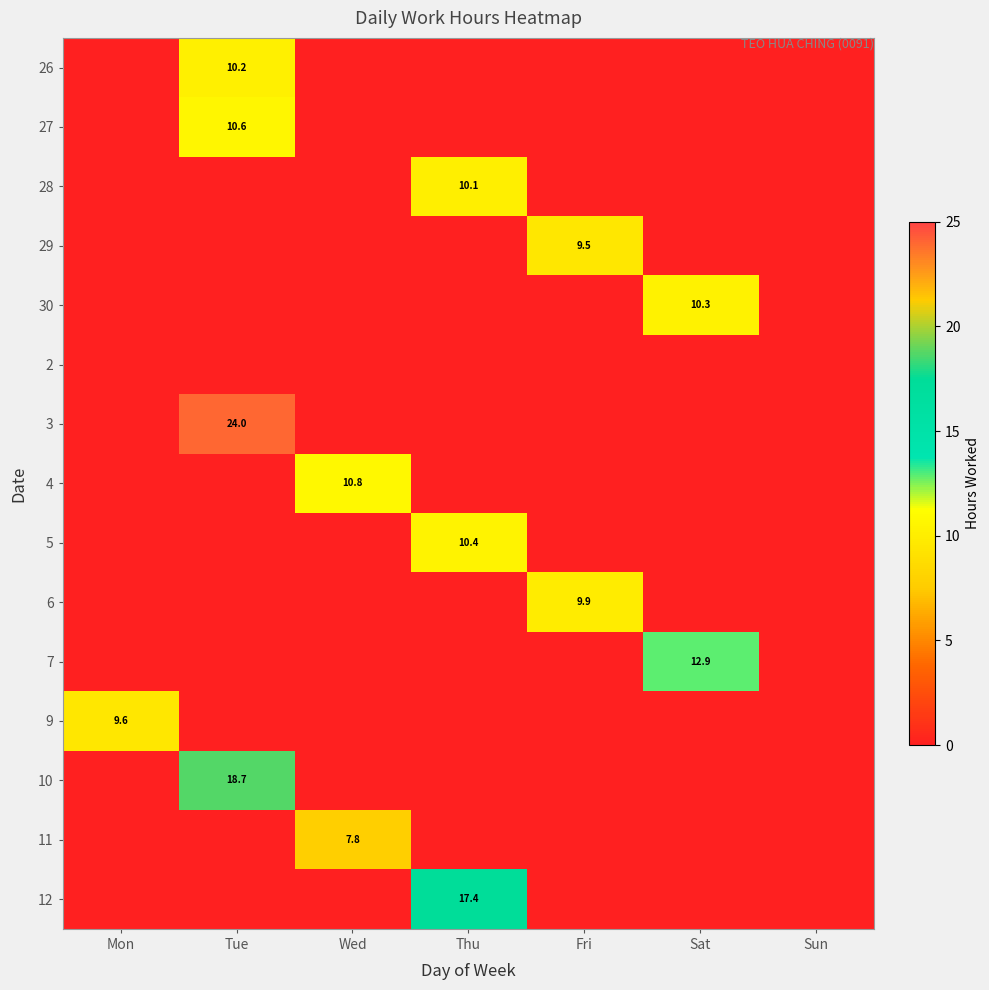

Is it true that 5 equals 2.4 at Thu?

False